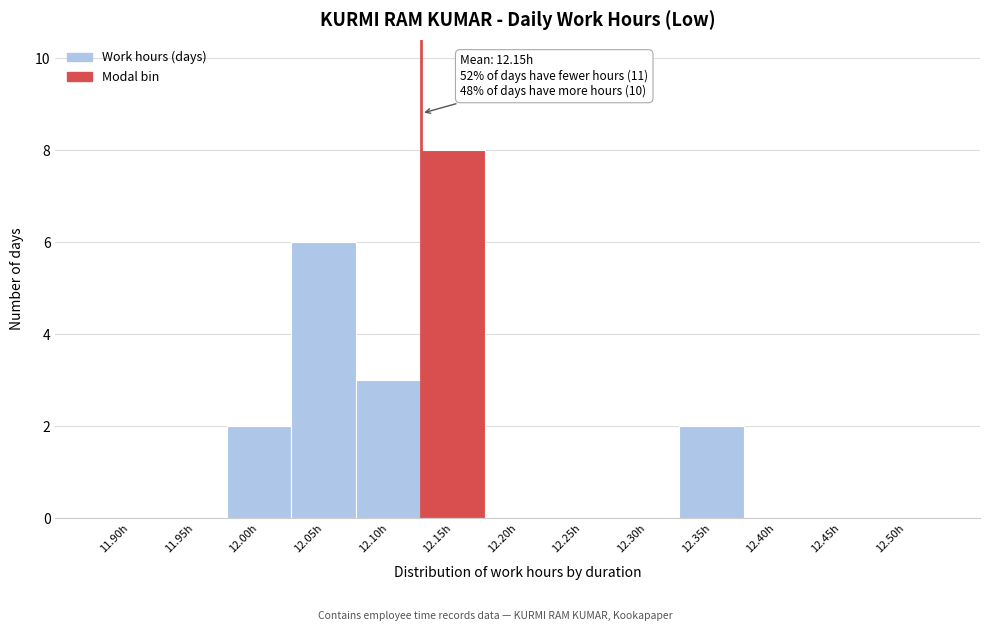

Reading left to right, list all the values displayed in this chart.

11.90h=0	11.95h=0	12.00h=2	12.05h=6	12.10h=3	12.15h=8	12.20h=0	12.25h=0	12.30h=0	12.35h=2	12.40h=0	12.45h=0	12.50h=0